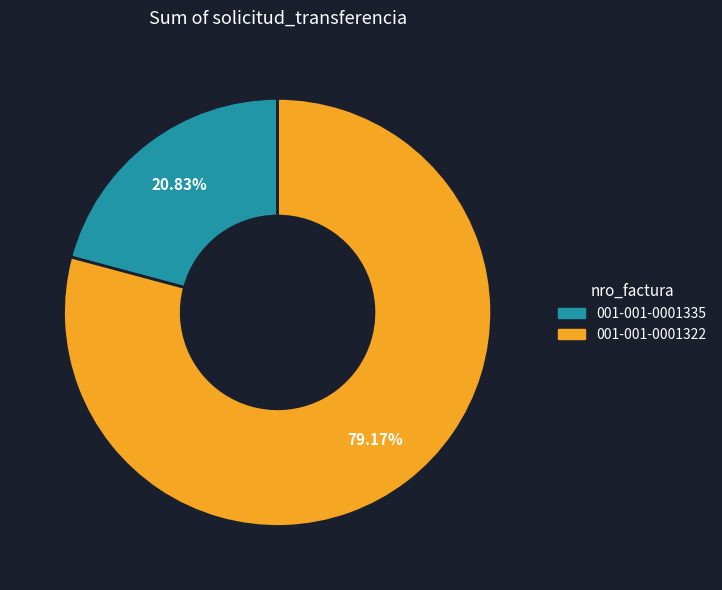

To the nearest percent, what is the difference between the largest and smallest slice percentages?

58%